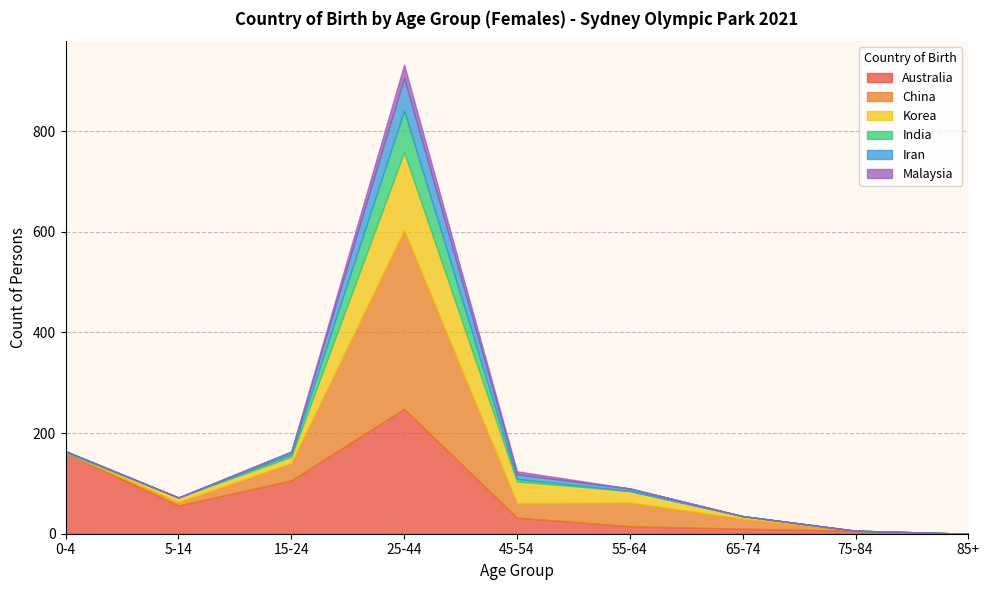

How many lines are shown in the chart?

6